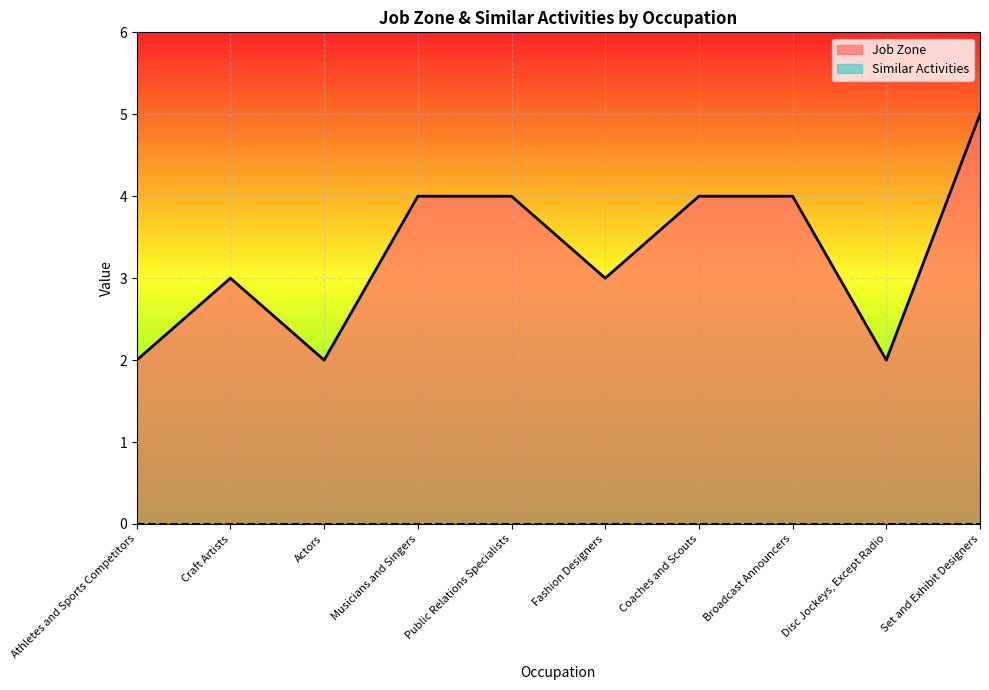

Count the values in the range 2 to 4.

9